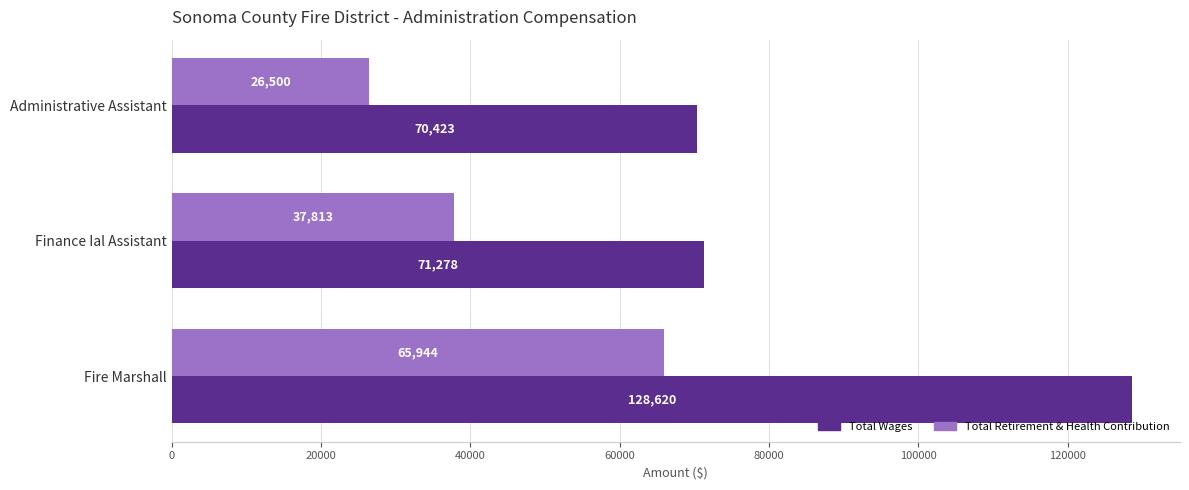

Rank the series by their average value, from lowest to highest.

Total Retirement & Health Contribution, Total Wages